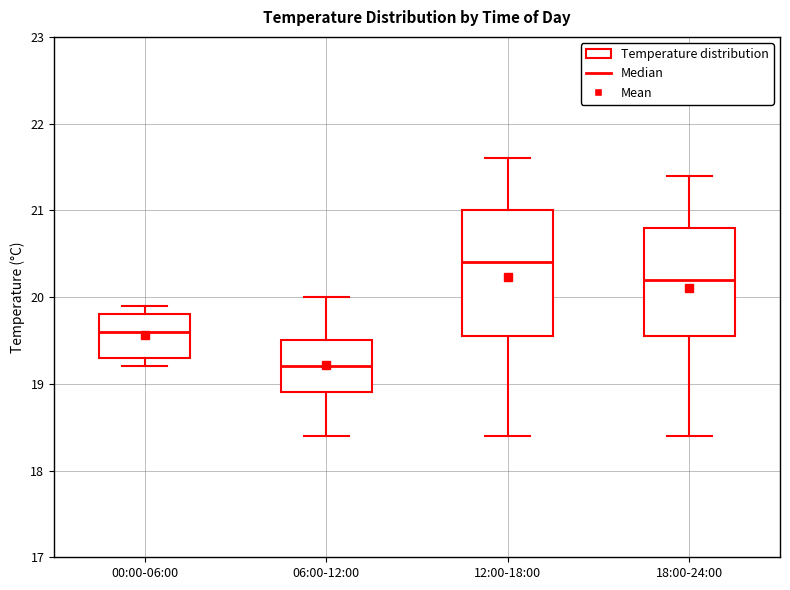

Which box's median line is the lowest?

06:00-12:00